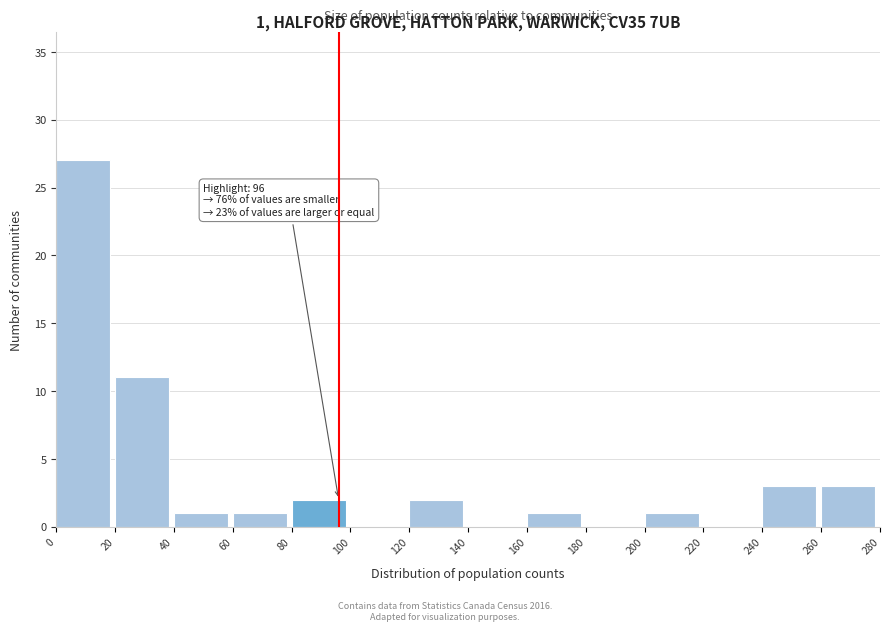

Over which range of the x-axis is the bar tallest?

0 to 20